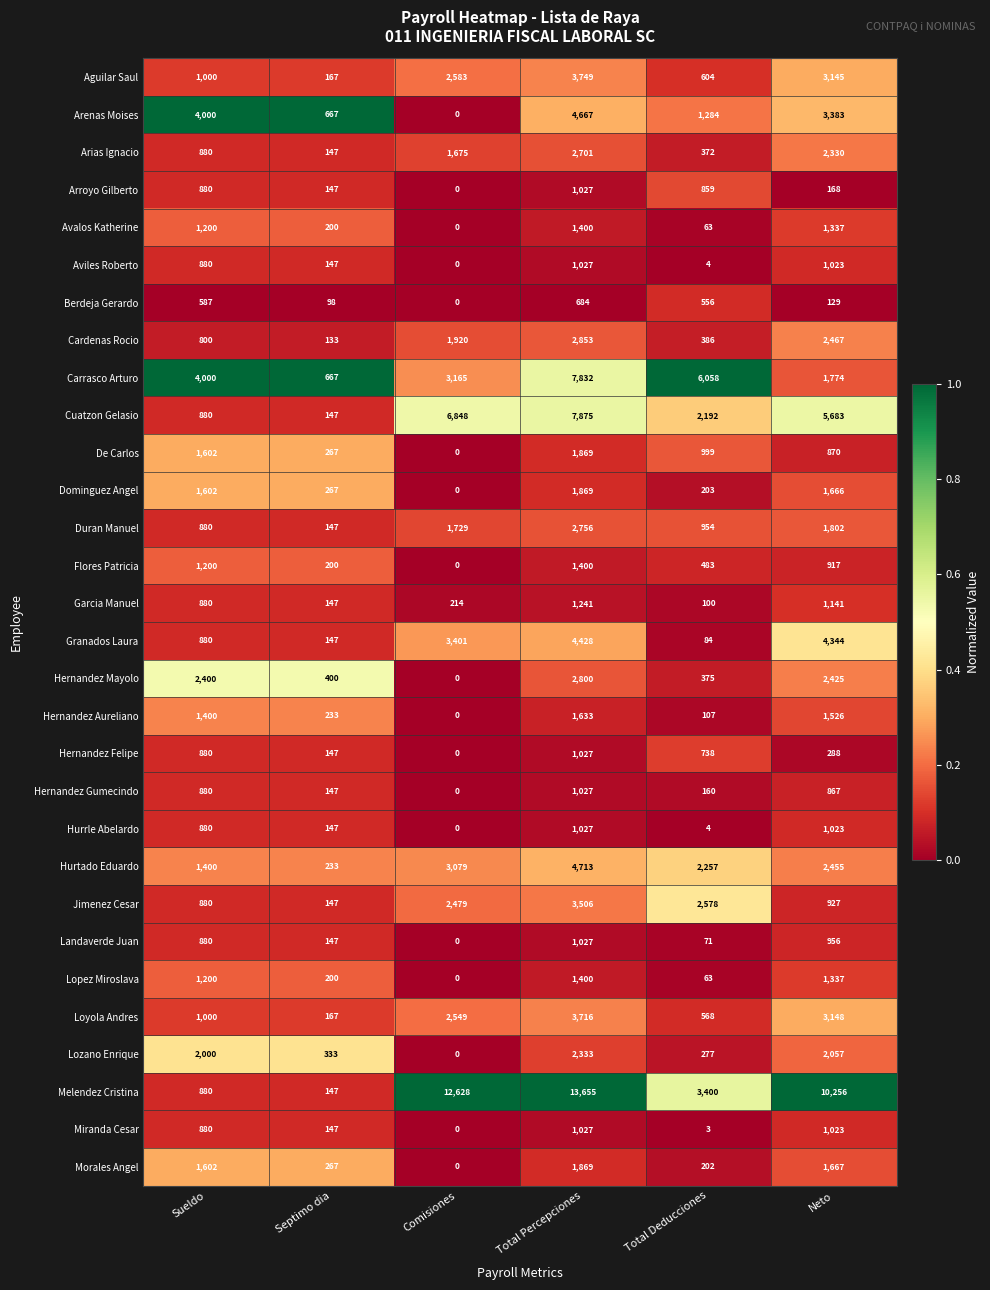

Which label corresponds to the smallest value in the chart?

Comisiones